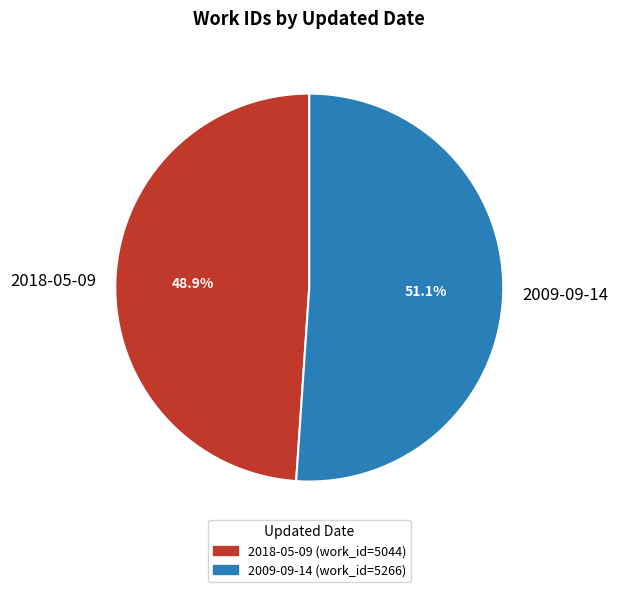

To the nearest percent, what percentage of the pie is 2009-09-14?

51%